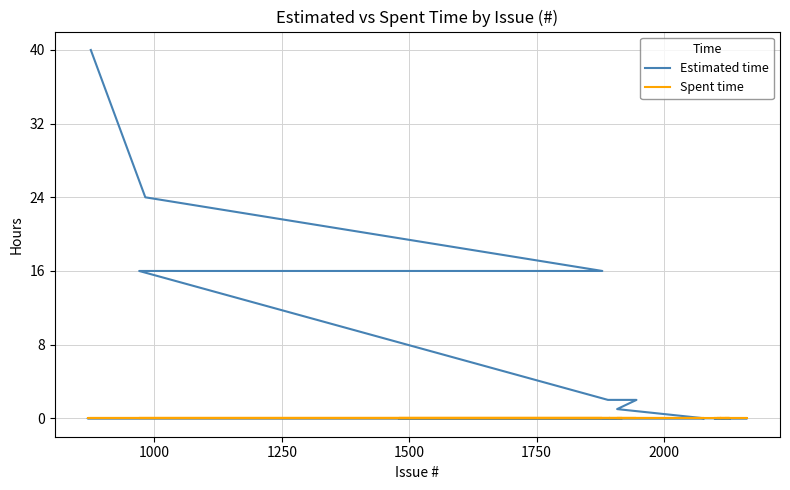

Which series has the largest total across all categories?

Estimated time